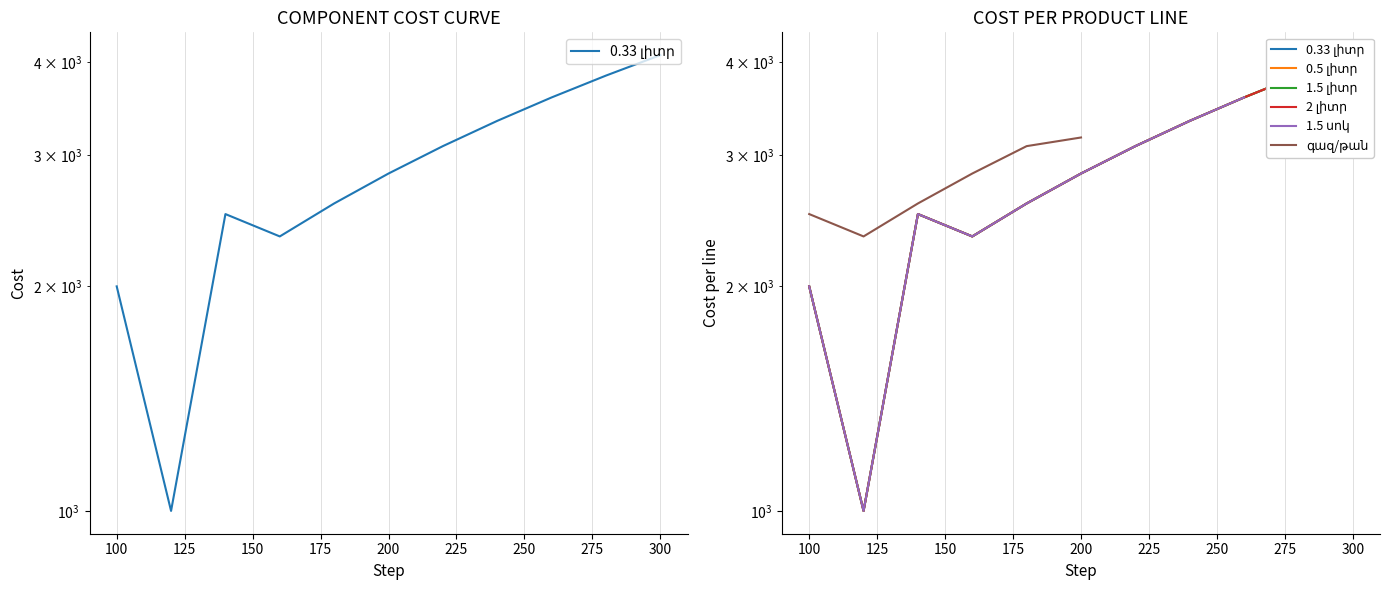

True or false: 2 լիտր has a value of 1886.6 at 300.

False